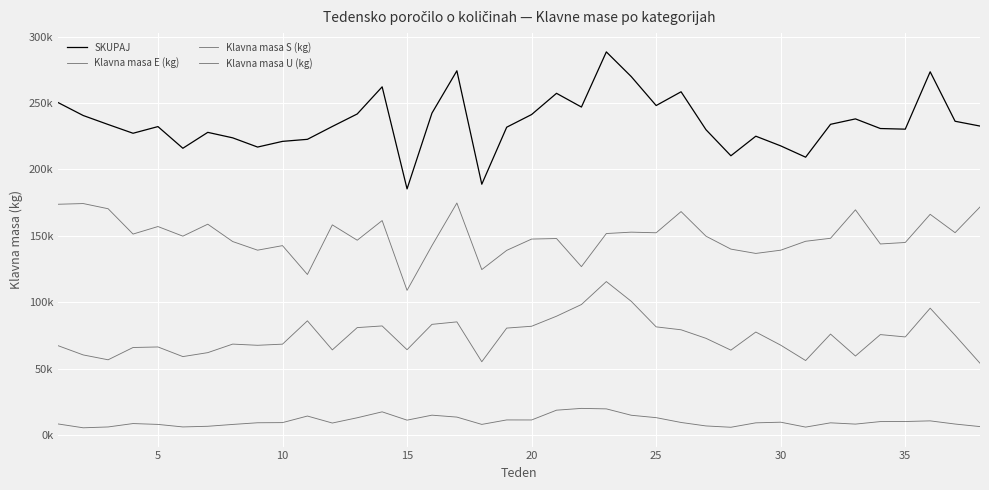

What is the greatest value displayed?

288478